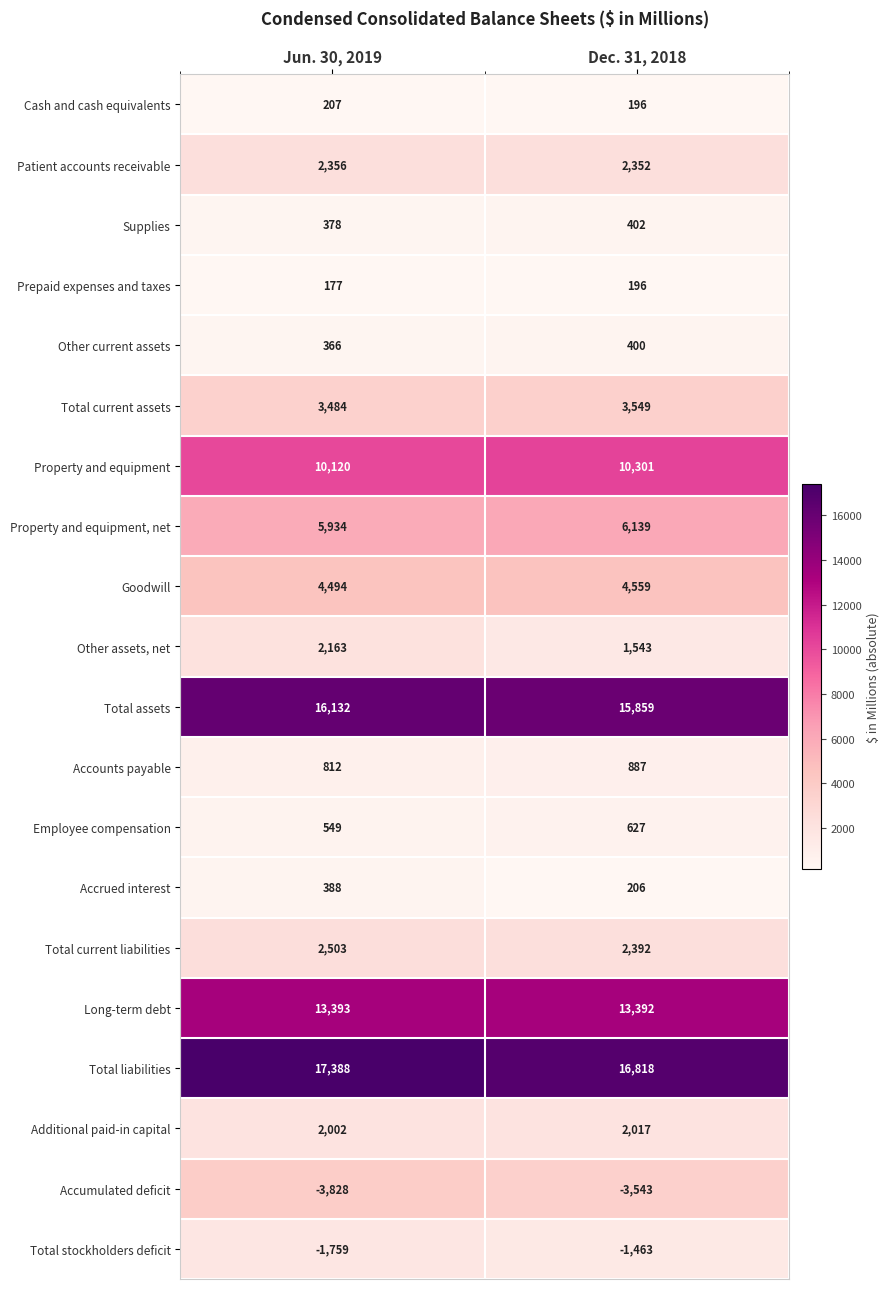

What is the difference between the maximum and minimum values in the Accounts payable series?

75